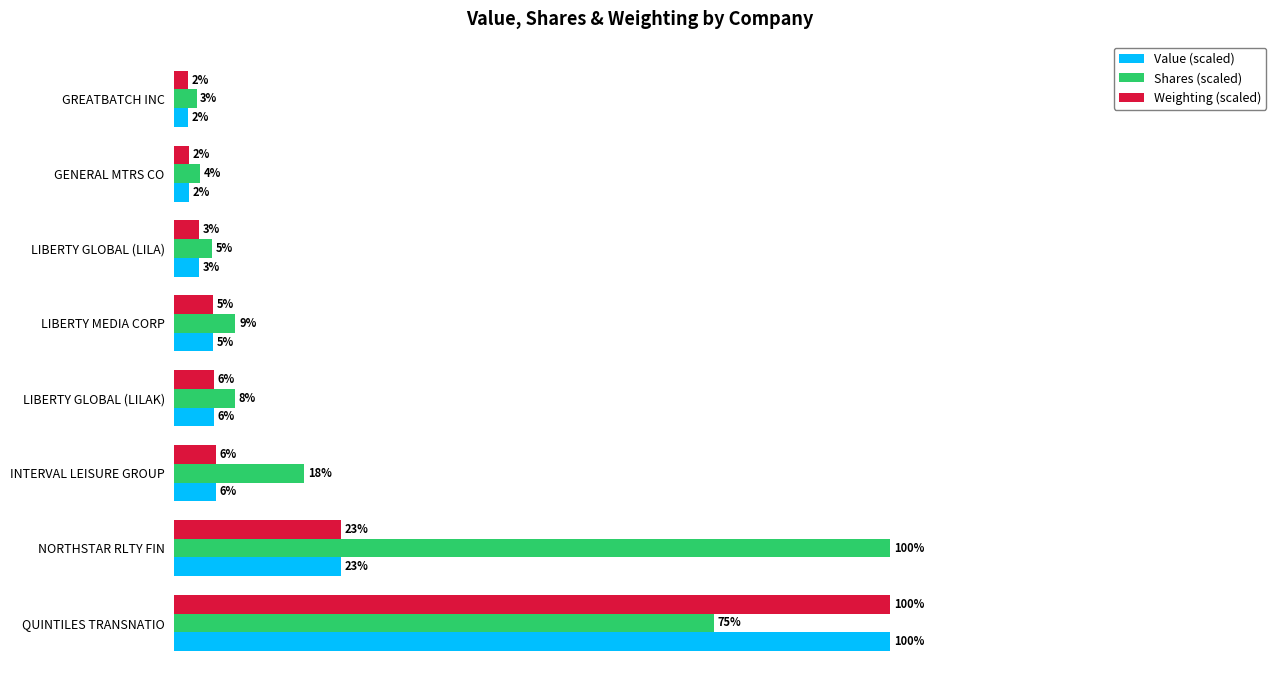

What are all the series names shown in the legend?

Value (scaled), Shares (scaled), Weighting (scaled)